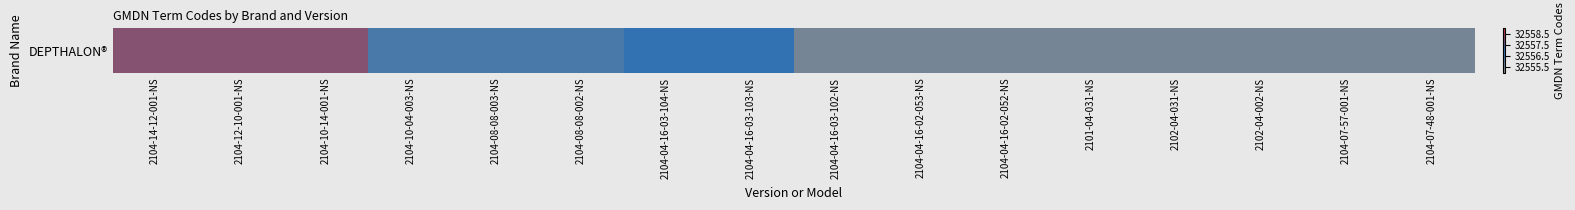

What is the difference between the values at 2104-14-12-001-NS and 2104-07-48-001-NS?

2.5